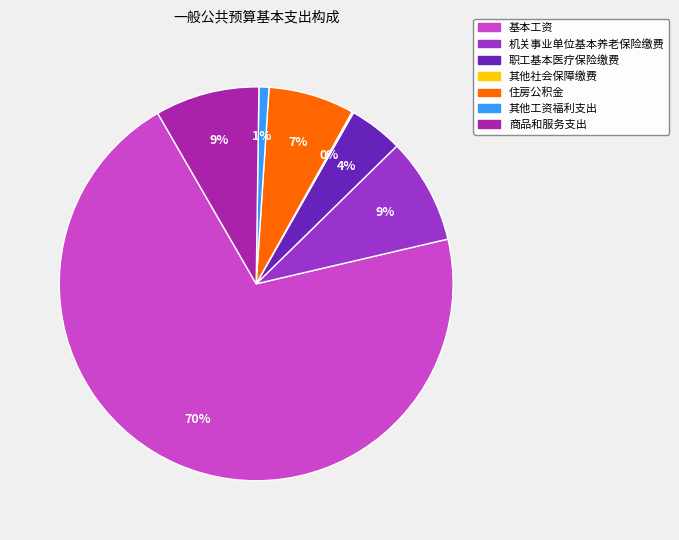

Which has a higher value, 住房公积金 or 职工基本医疗保险缴费?

住房公积金